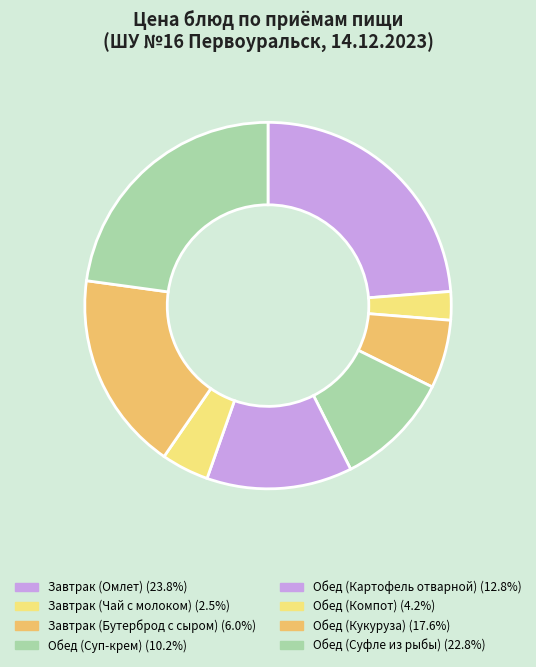

Is it true that Обед (Суфле из рыбы) is 33% of the pie?

False